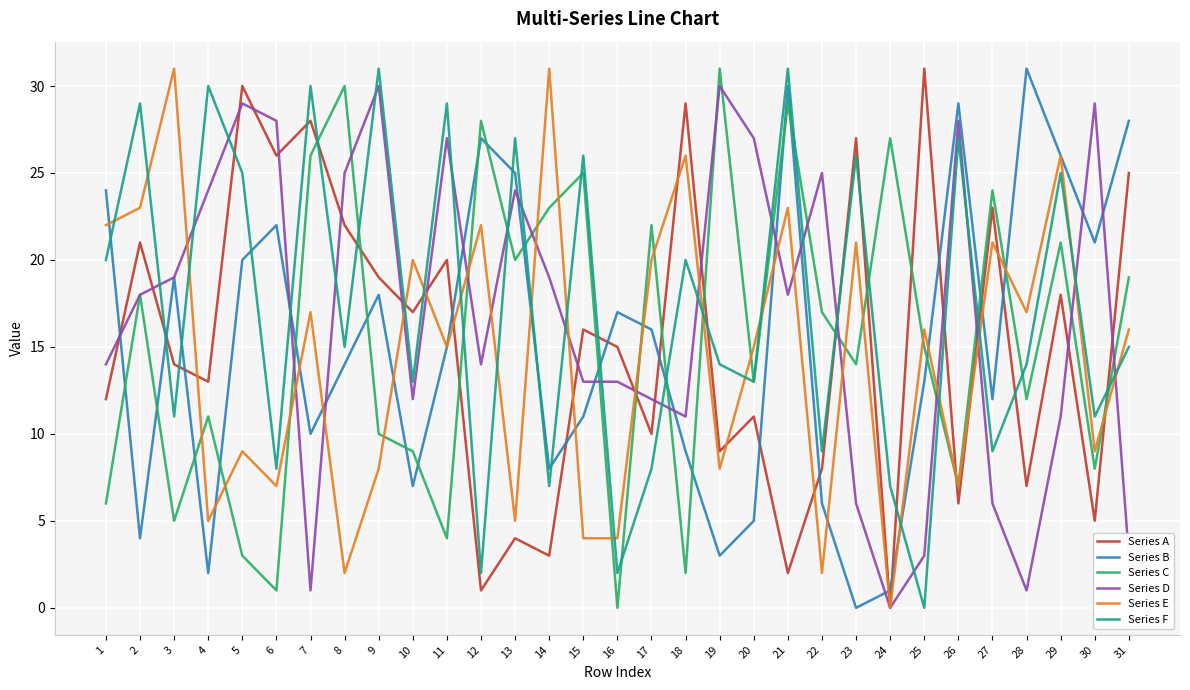

After their last crossing, which series has the higher values: Series B or Series A?

Series B